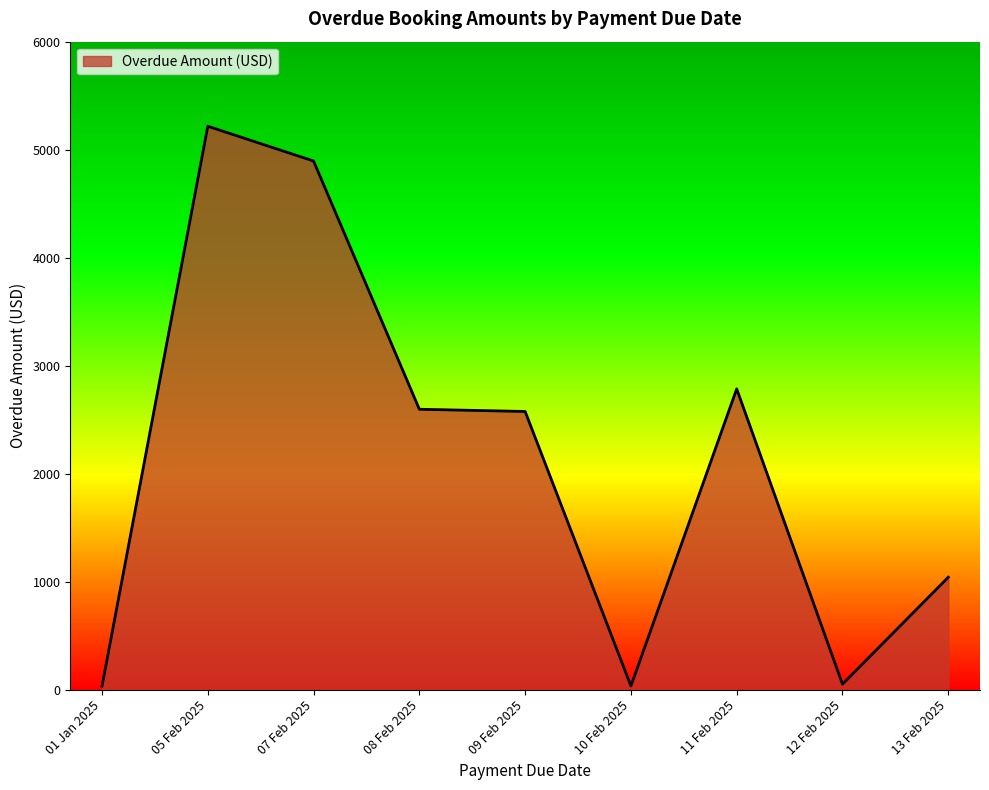

True or false: the data shows 5224.0 at 05 Feb 2025.

True